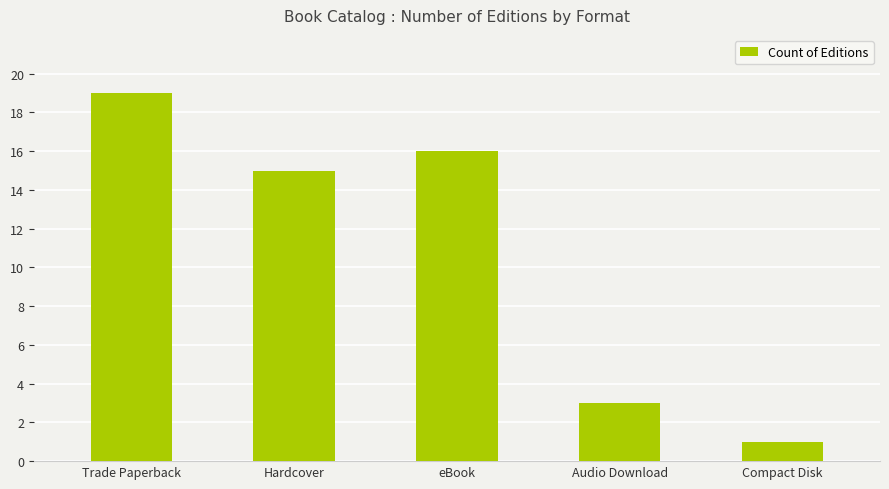

Count the number of categories in the chart.

5